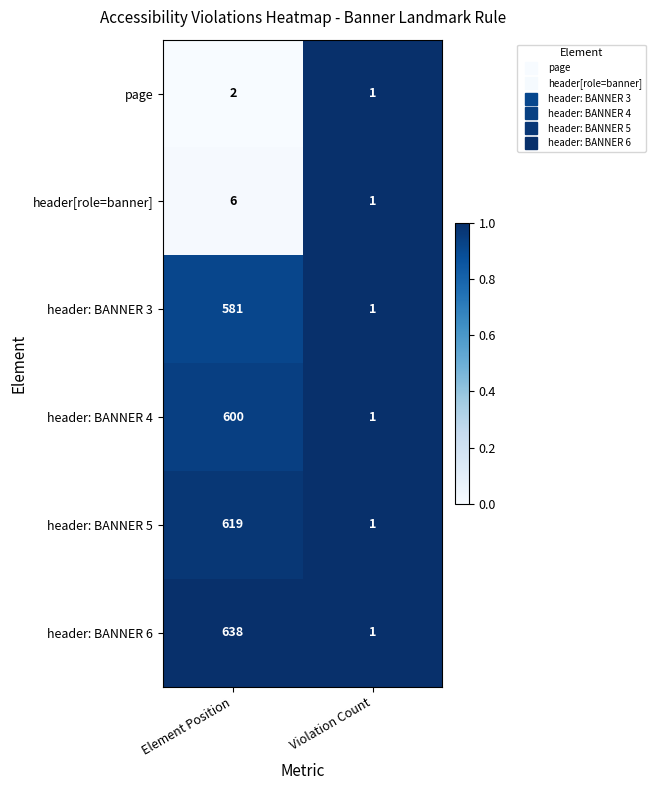

At which label does header[role=banner] reach its peak?

Element Position